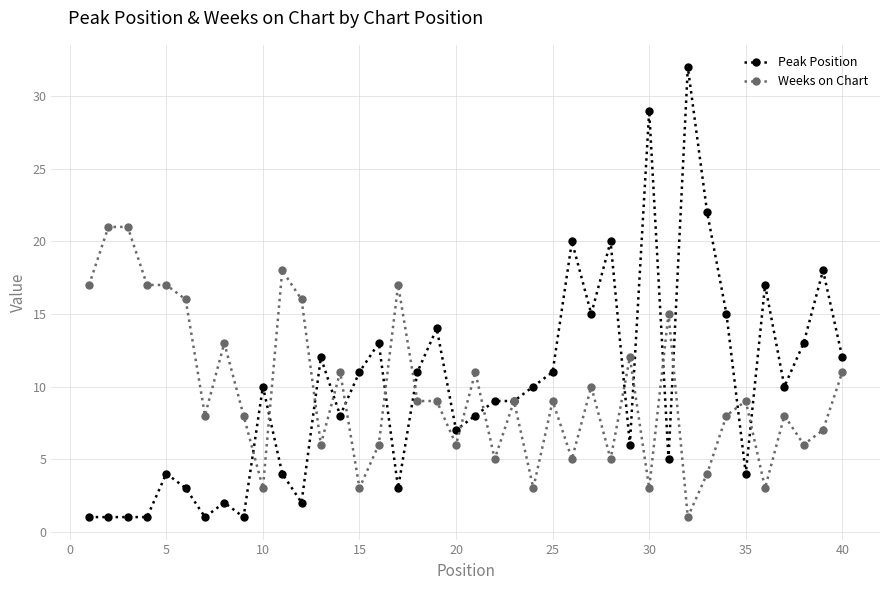

What is the greatest value displayed?

32